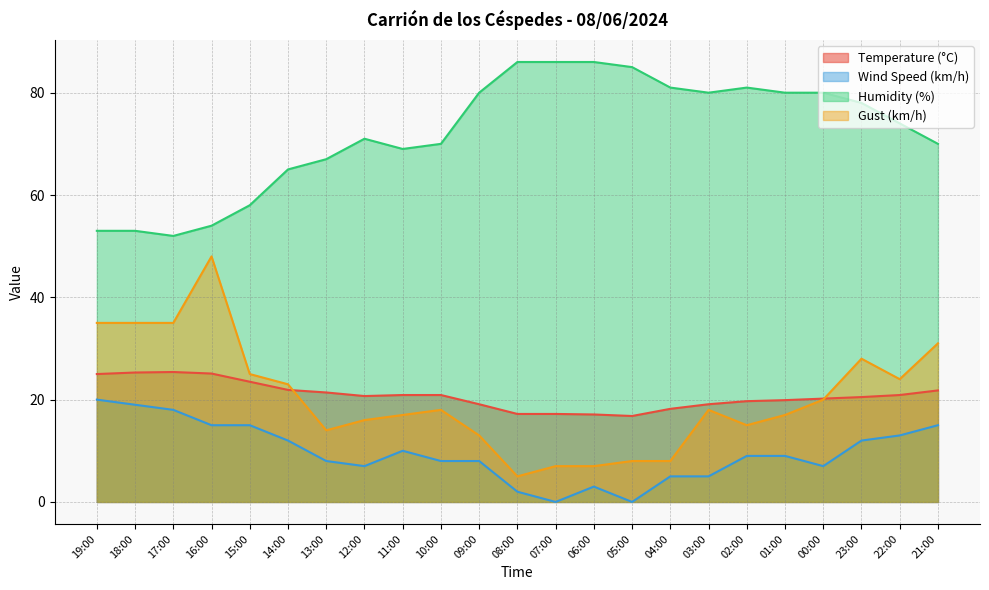

Reading left to right, list all the values displayed in this chart.

Temperature (°C): 19:00=25.0	18:00=25.3	17:00=25.4	16:00=25.1	15:00=23.5	14:00=21.9	13:00=21.4	12:00=20.7	11:00=20.9	10:00=20.9	09:00=19.1	08:00=17.2	07:00=17.2	06:00=17.1	05:00=16.8	04:00=18.2	03:00=19.1	02:00=19.7	01:00=19.9	00:00=20.2	23:00=20.5	22:00=20.9	21:00=21.8
Wind Speed (km/h): 19:00=20.0	18:00=19.0	17:00=18.0	16:00=15.0	15:00=15.0	14:00=12.0	13:00=8.0	12:00=7.0	11:00=10.0	10:00=8.0	09:00=8.0	08:00=2.0	07:00=0.0	06:00=3.0	05:00=0.0	04:00=5.0	03:00=5.0	02:00=9.0	01:00=9.0	00:00=7.0	23:00=12.0	22:00=13.0	21:00=15.0
Humidity (%): 19:00=53.0	18:00=53.0	17:00=52.0	16:00=54.0	15:00=58.0	14:00=65.0	13:00=67.0	12:00=71.0	11:00=69.0	10:00=70.0	09:00=80.0	08:00=86.0	07:00=86.0	06:00=86.0	05:00=85.0	04:00=81.0	03:00=80.0	02:00=81.0	01:00=80.0	00:00=80.0	23:00=78.0	22:00=74.0	21:00=70.0
Gust (km/h): 19:00=35.0	18:00=35.0	17:00=35.0	16:00=48.0	15:00=25.0	14:00=23.0	13:00=14.0	12:00=16.0	11:00=17.0	10:00=18.0	09:00=13.0	08:00=5.0	07:00=7.0	06:00=7.0	05:00=8.0	04:00=8.0	03:00=18.0	02:00=15.0	01:00=17.0	00:00=20.0	23:00=28.0	22:00=24.0	21:00=31.0